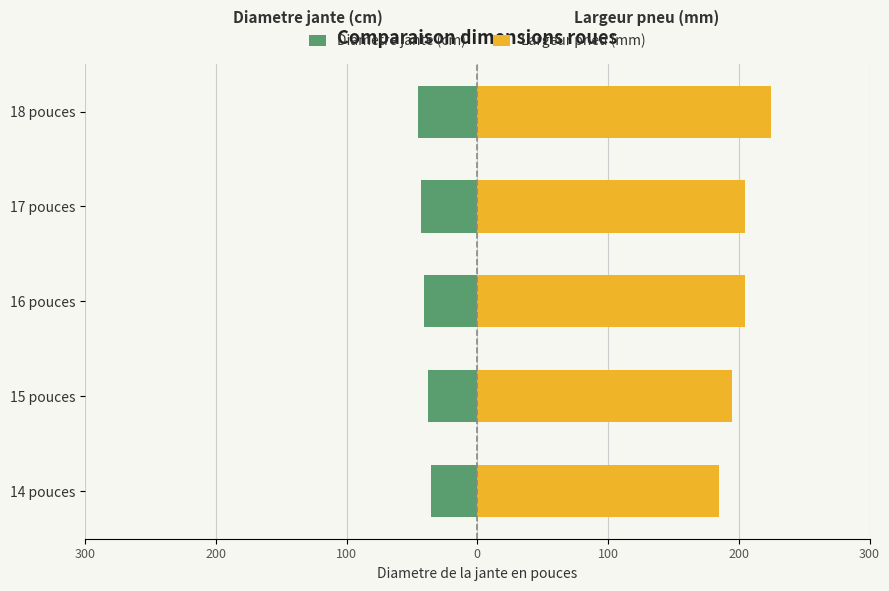

How many data points in Largeur pneu (mm) are less than 205?

2